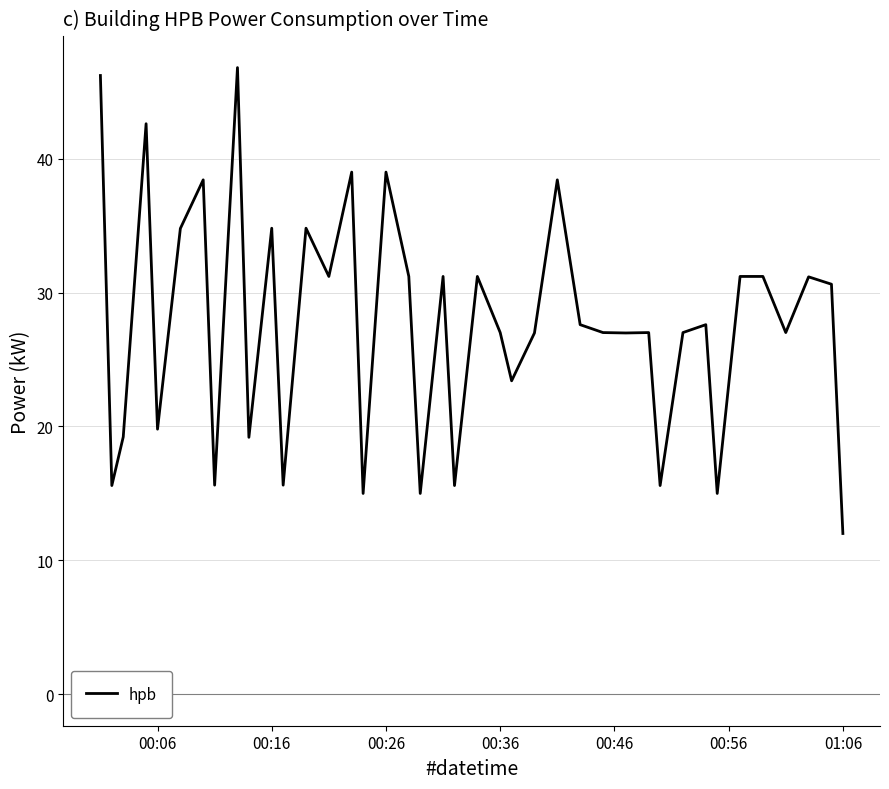

What is the difference between the maximum and minimum values?

34.8